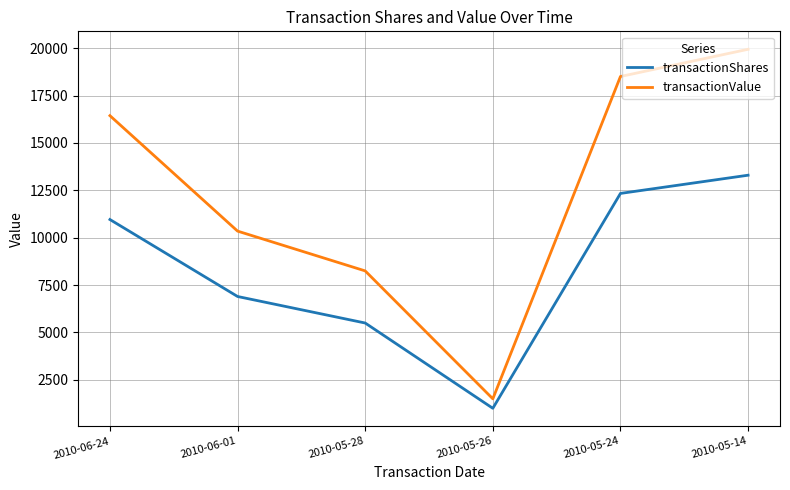

What are all the series names shown in the legend?

transactionShares, transactionValue